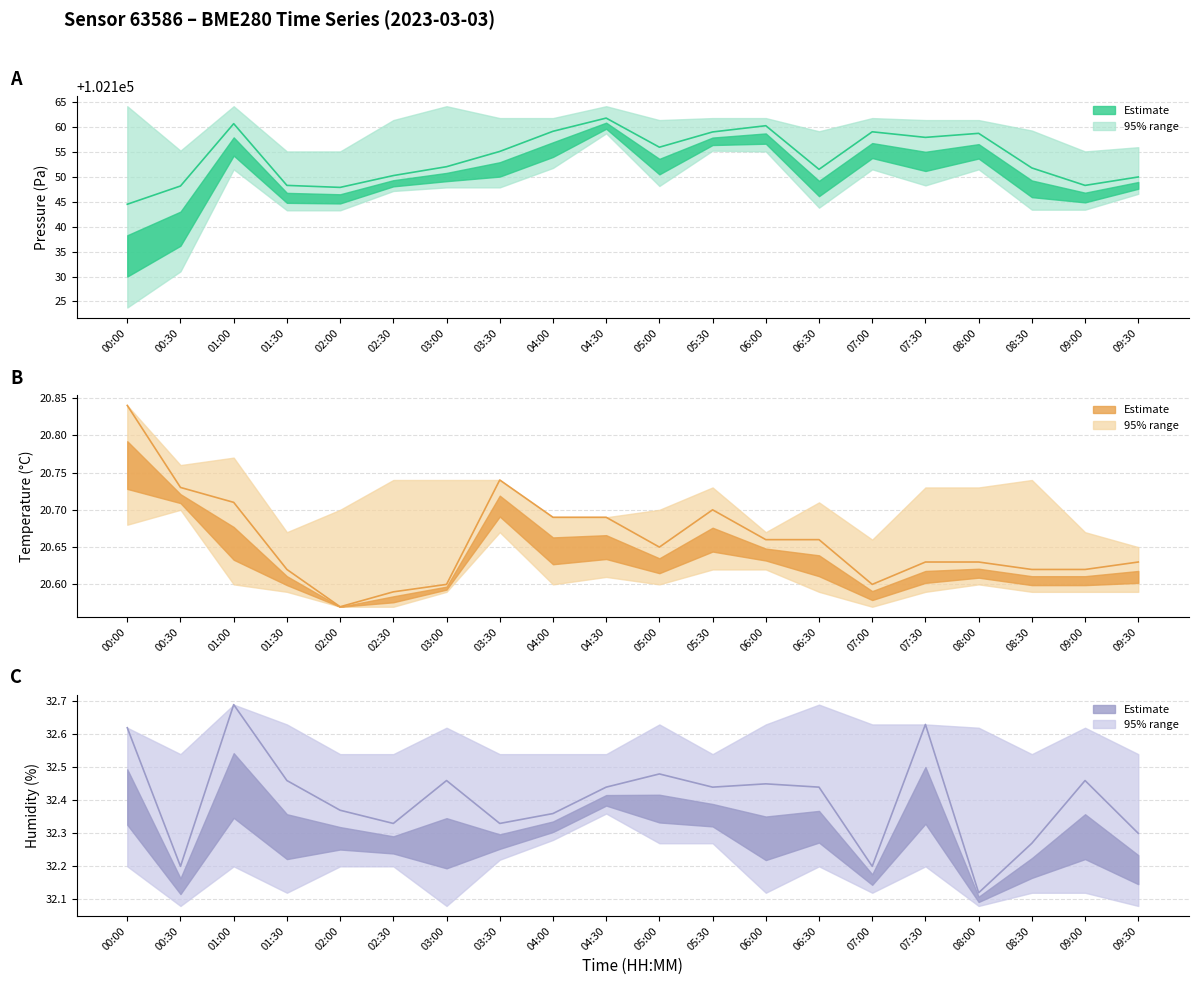

What is the value of the pressure point at the 13th from the left?

102160.2